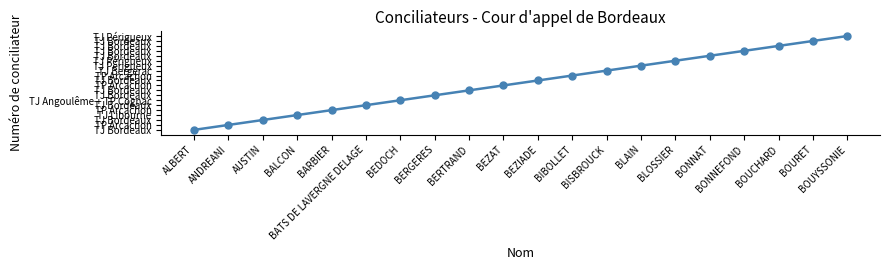

Does the chart have visible grid lines?

No